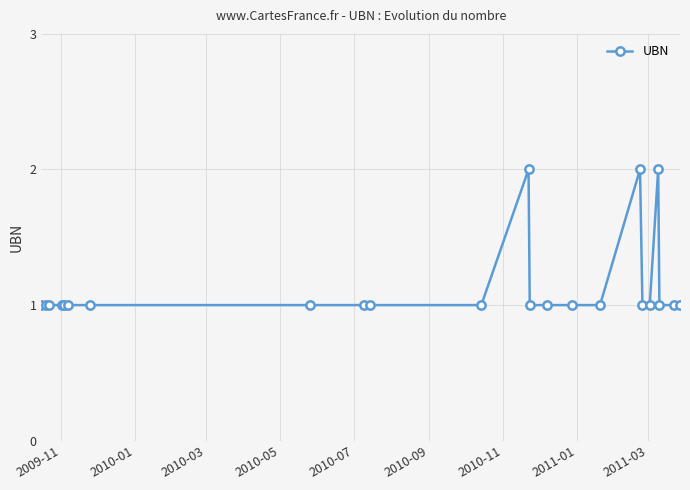

Count the number of categories in the chart.

23